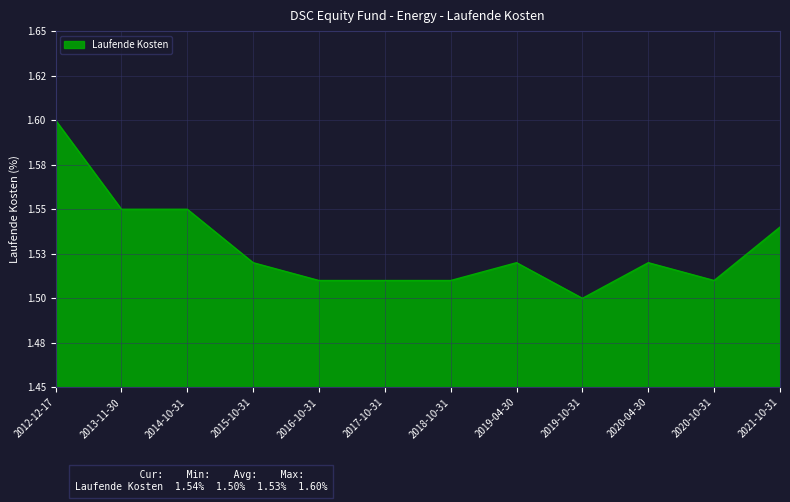

Does the chart have visible grid lines?

Yes